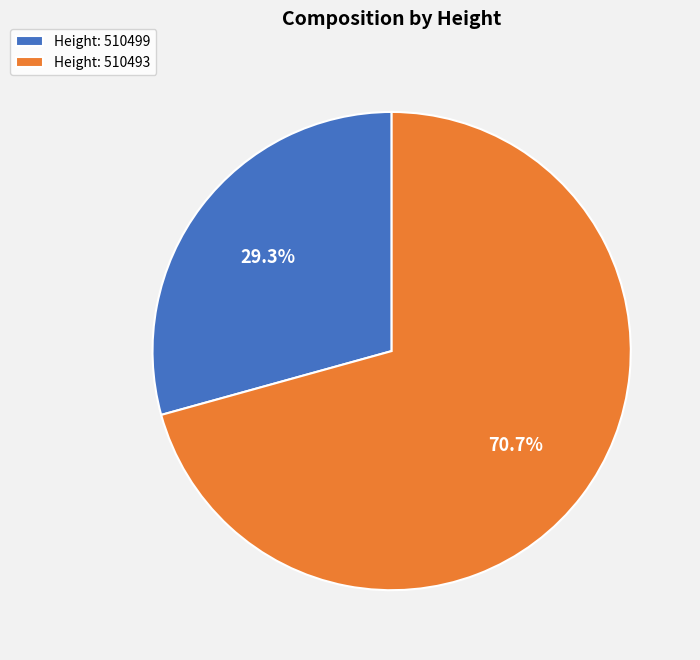

Rank the categories by value from highest to lowest.

Height: 510493, Height: 510499